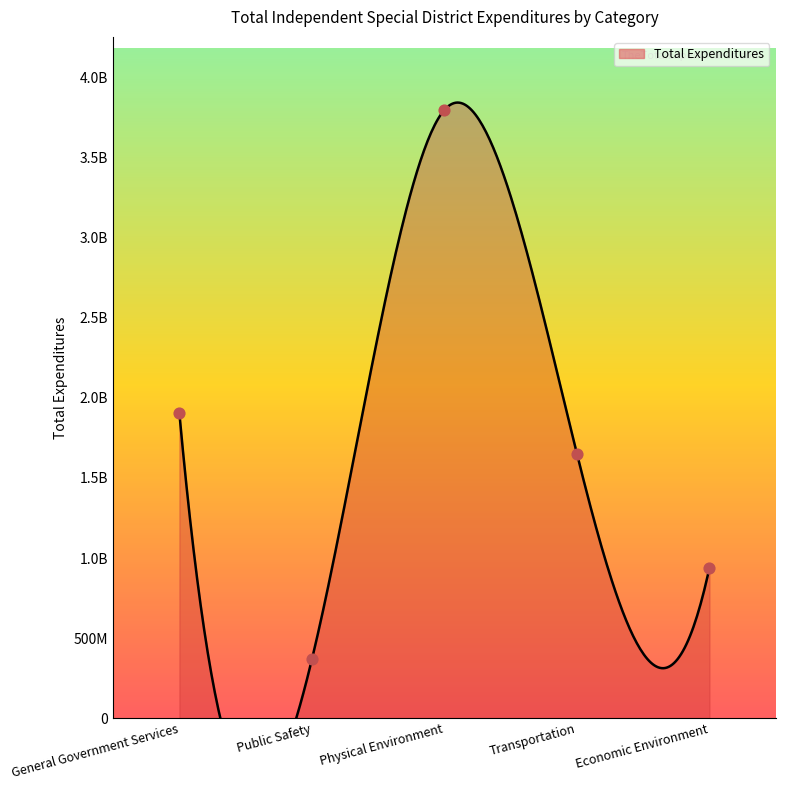

What is the change in value from General Government Services to Transportation?

-252476771